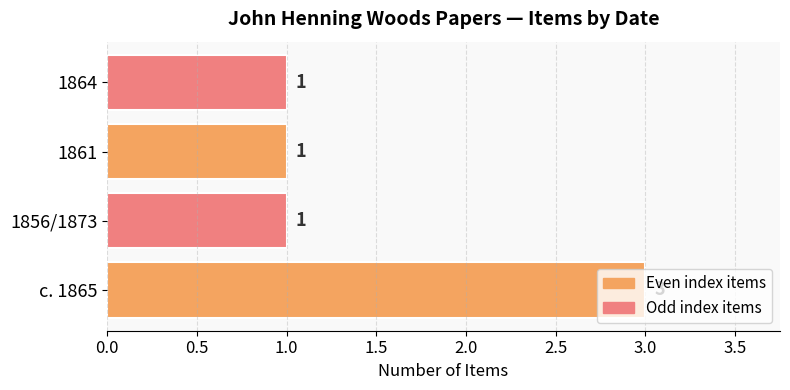

What is the sum of all values?

6